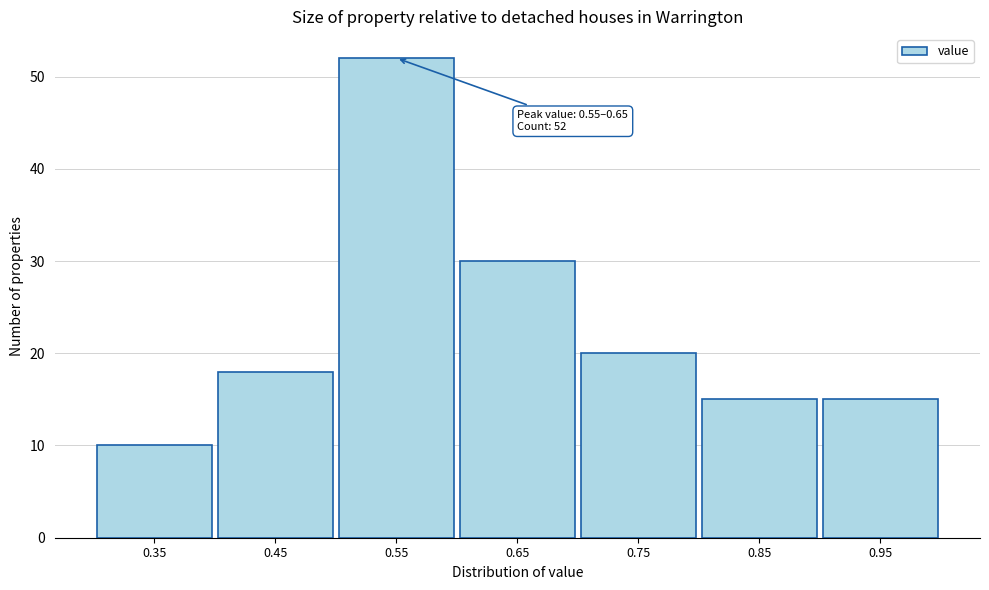

Reading left to right, list all the values displayed in this chart.

0.35=10	0.45=18	0.55=52	0.65=30	0.75=20	0.85=15	0.95=15